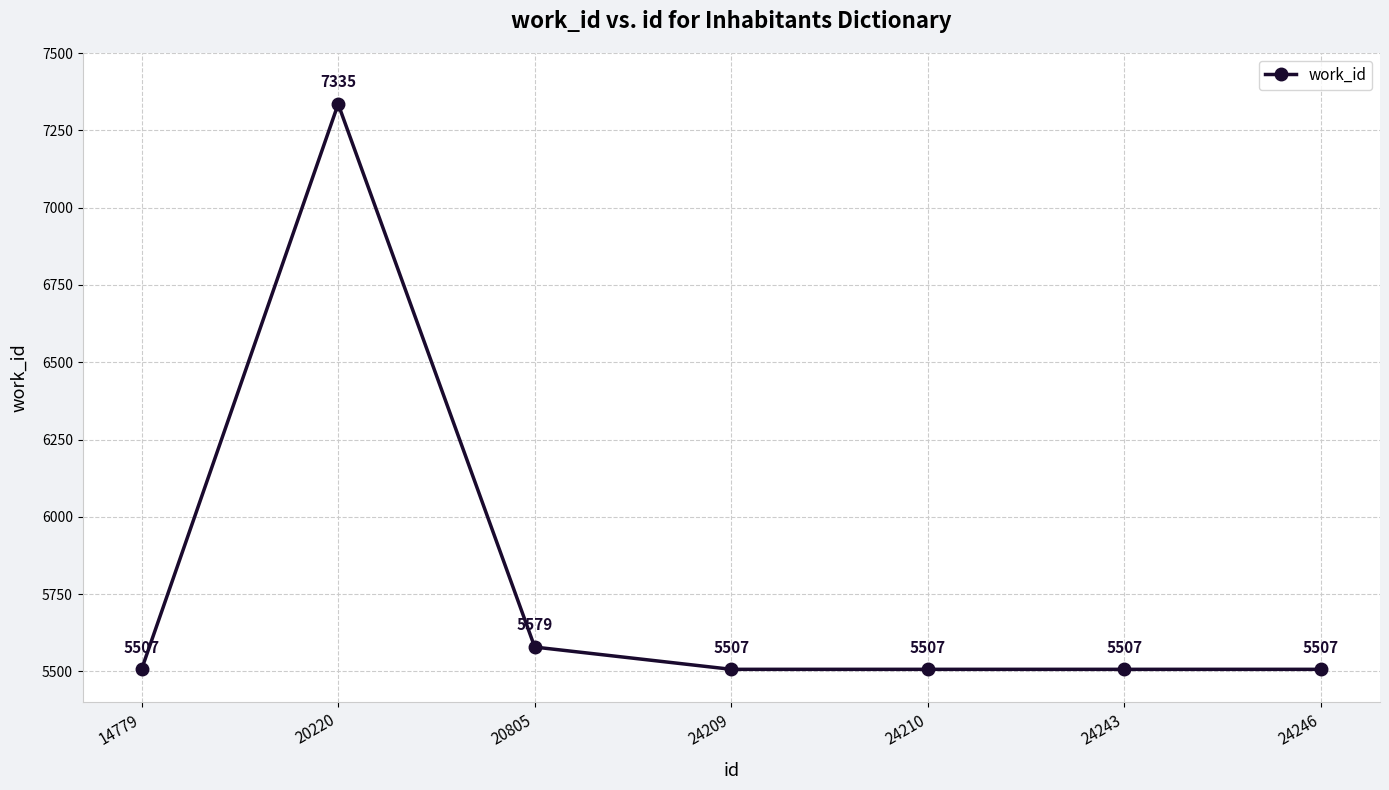

What is the sum of all values?

40449